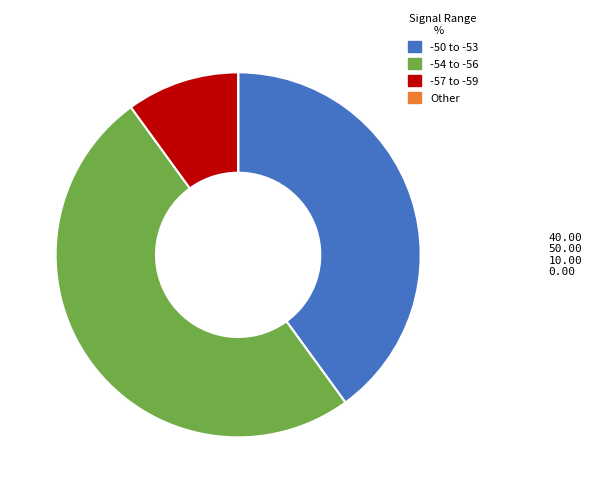

True or false: -54 to -56 accounts for 35% of the total.

False